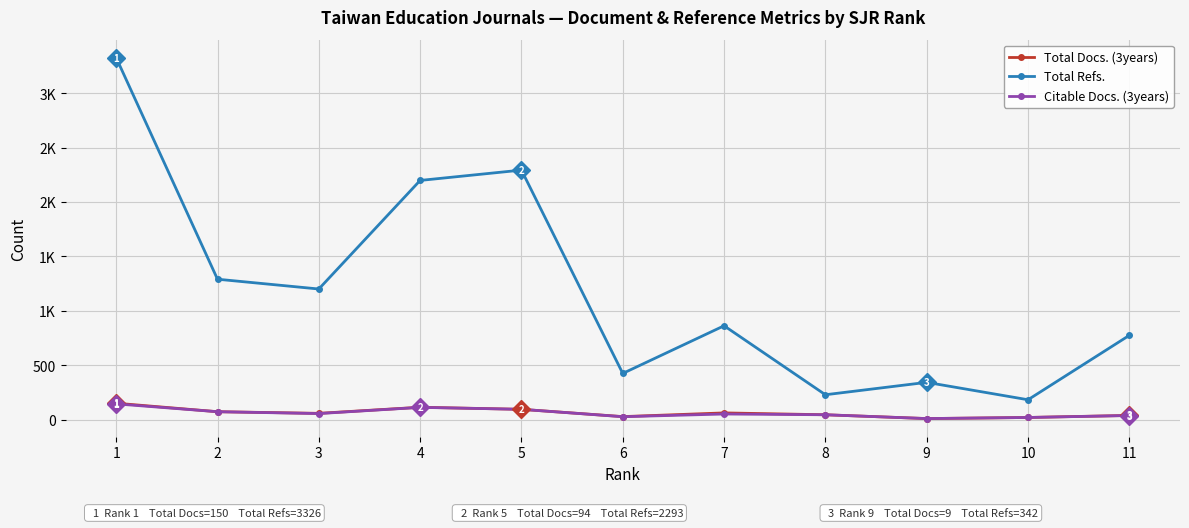

Reading left to right, extract all data points from this chart.

Total Docs. (3years): 150	72	57	113	94	27	61	44	9	19	38
Total Refs.: 3326	1290	1200	2198	2293	424	862	228	342	182	774
Citable Docs. (3years): 144	72	55	112	94	26	51	44	9	19	37